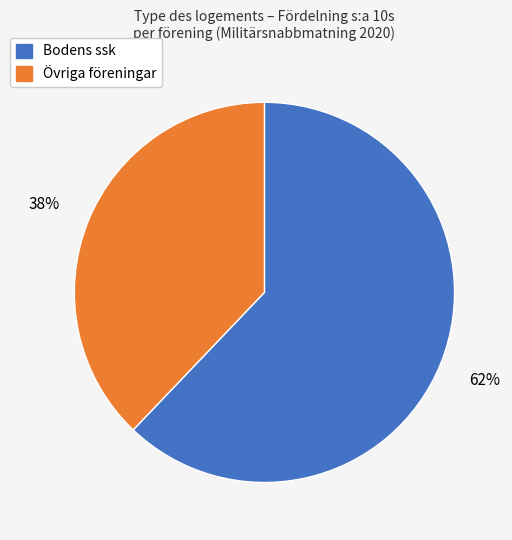

To the nearest percent, what is the difference between the largest and smallest slice percentages?

24%